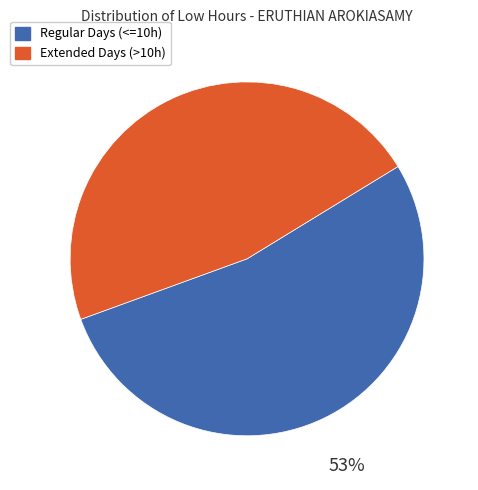

Which slice represents more than half of the pie?

Regular Days (<=10h)